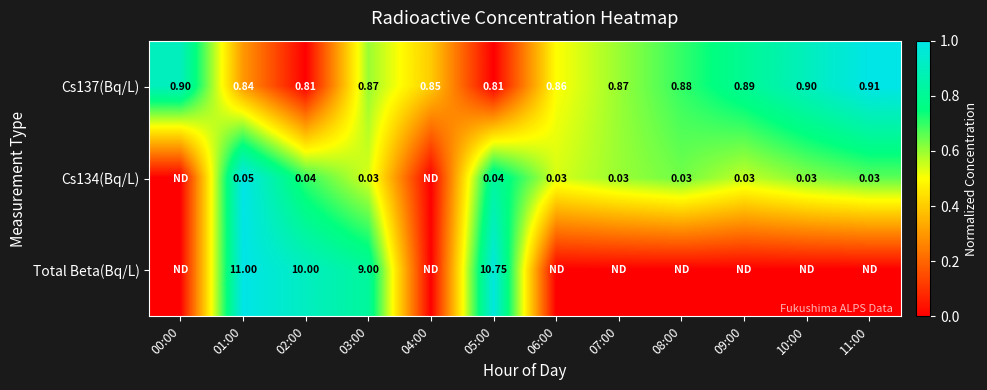

Is the value of Total Beta(Bq/L) at 01:00 greater than the value of Cs134(Bq/L) at 10:00?

Yes